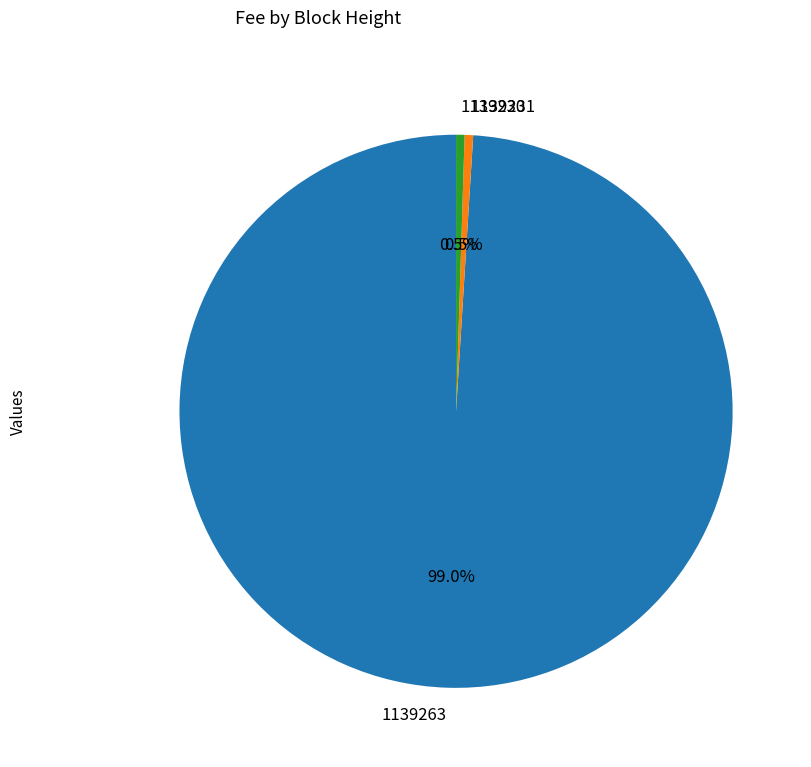

Is there any slice that represents more than half of the pie?

Yes